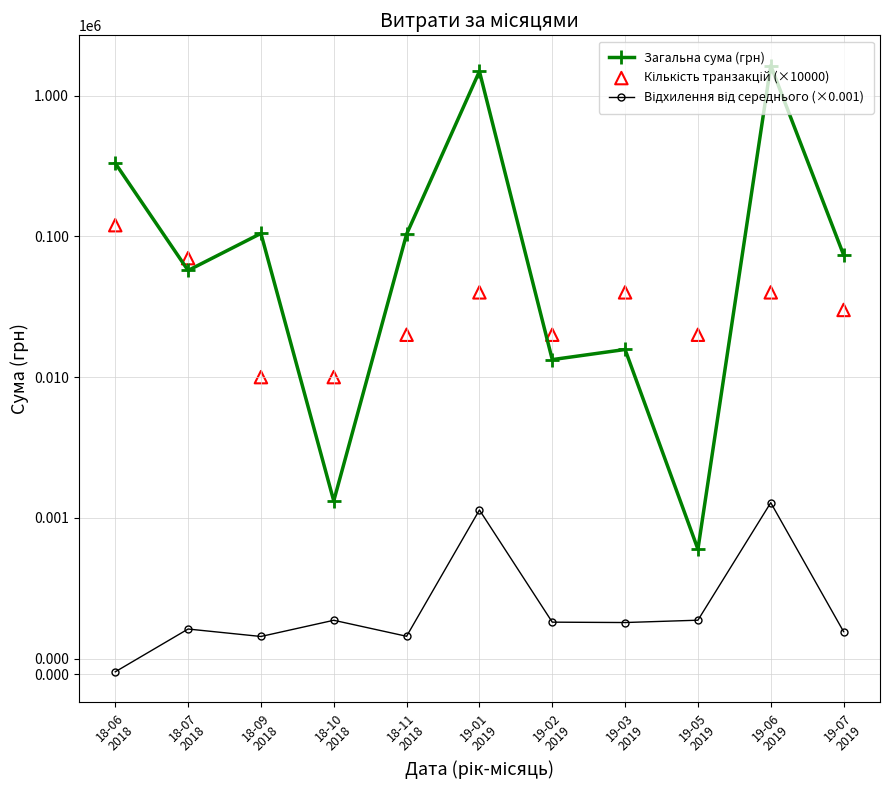

Which series reaches the maximum Y coordinate?

Загальна сума (грн)